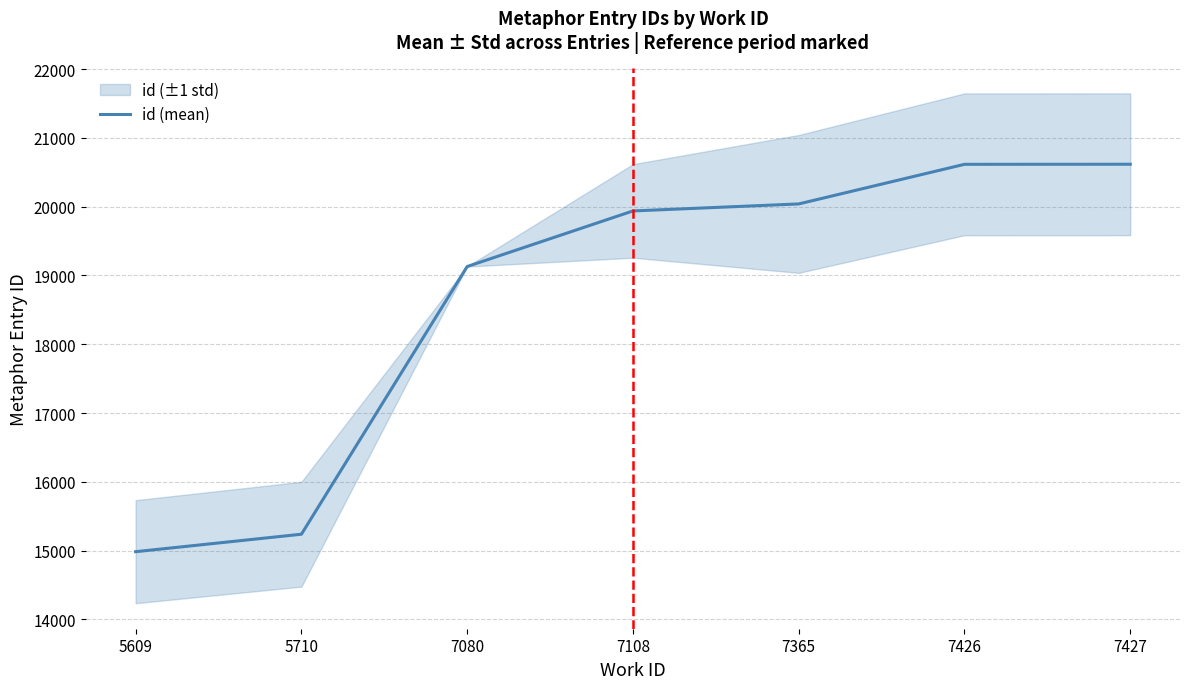

Count the number of categories in the chart.

7